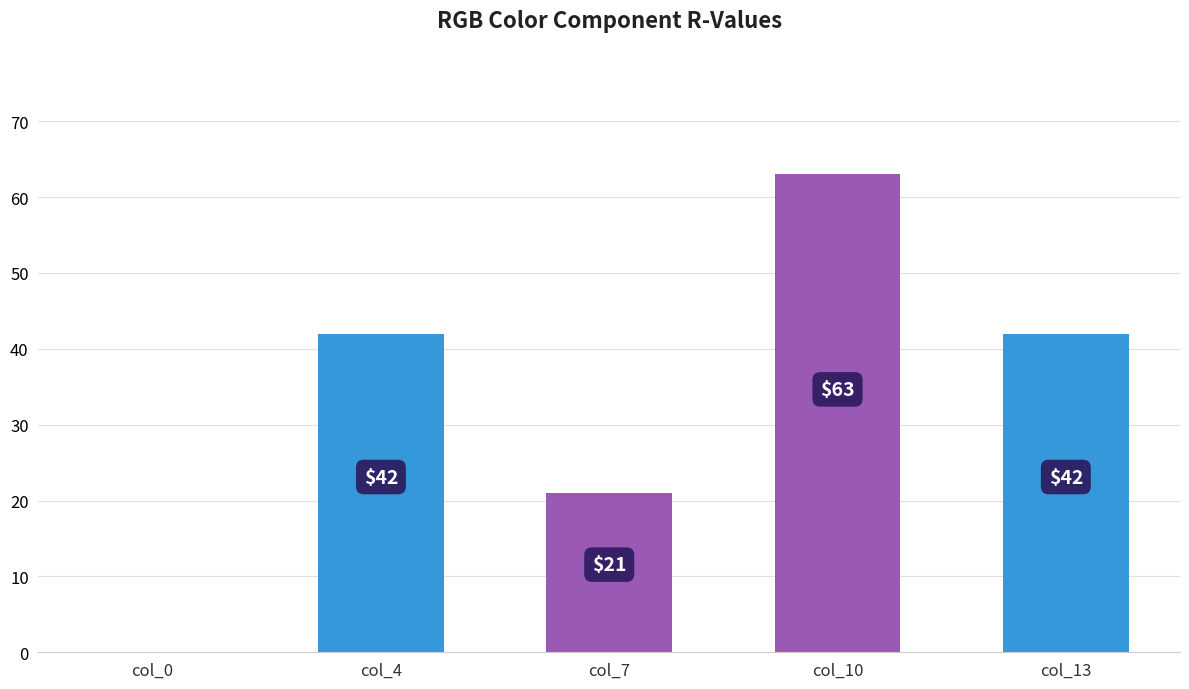

How many series are shown in this chart?

1